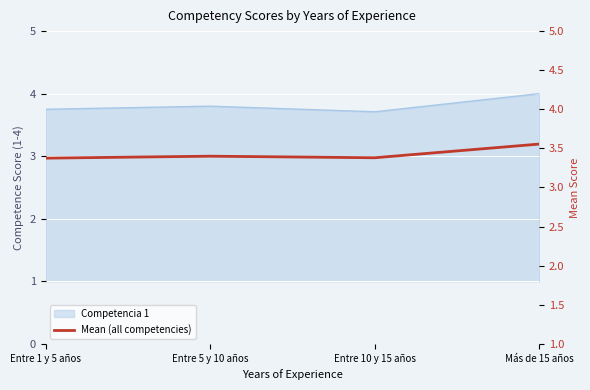

Which has a higher value, Más de 15 años or Entre 1 y 5 años?

Más de 15 años